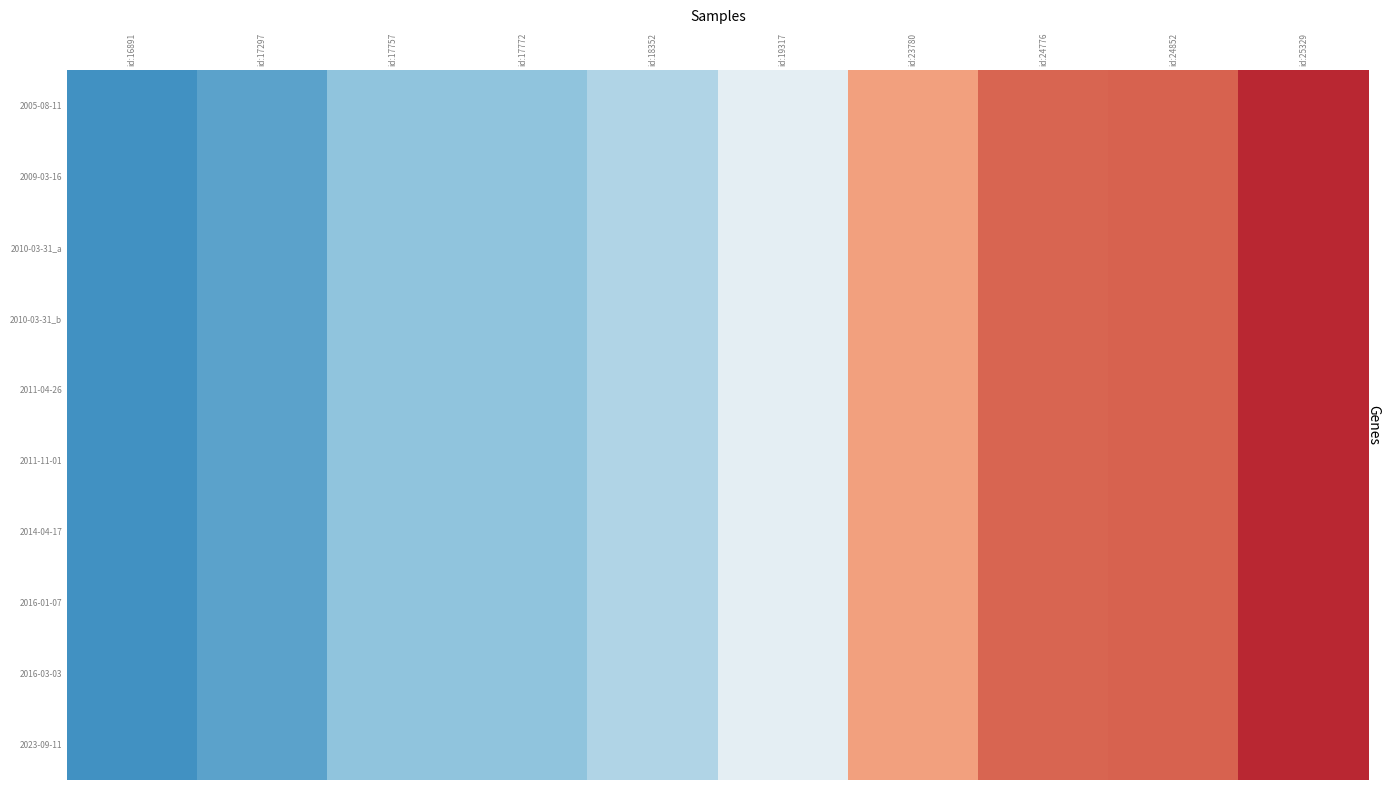

Between id:18352 and id:25329, which is larger?

id:25329